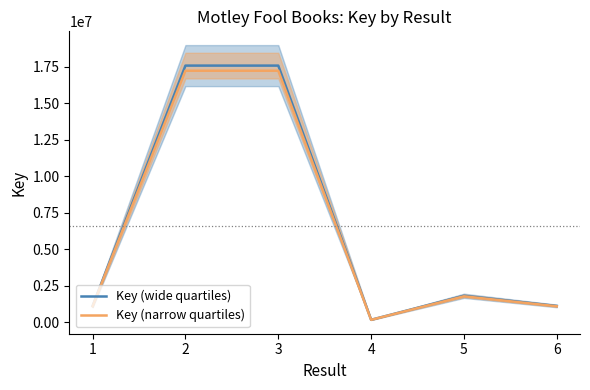

What is the sum of all Key (wide quartiles) values?

39366338.0